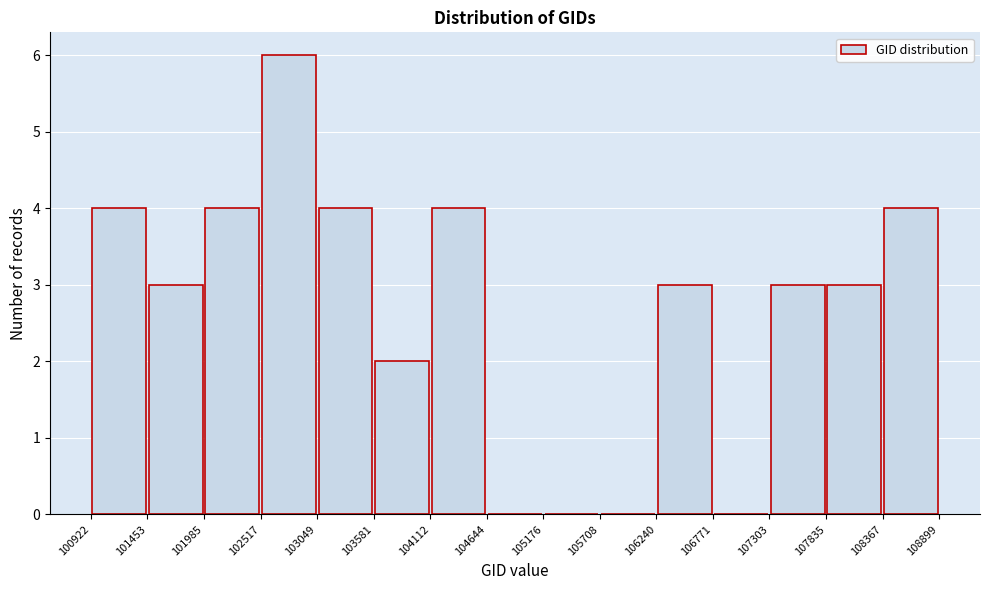

Reading left to right, list every bar in this chart as the range it spans on the x-axis followed by its height. The values are not printed on the chart, so give them approximately, as read against the axis.

100922 to 101453: 4
101453 to 101985: 3
101985 to 102517: 4
102517 to 103049: 6
103049 to 103581: 4
103581 to 104112: 2
104112 to 104644: 4
104644 to 105176: 0
105176 to 105708: 0
105708 to 106240: 0
106240 to 106771: 3
106771 to 107303: 0
107303 to 107835: 3
107835 to 108367: 3
108367 to 108899: 4